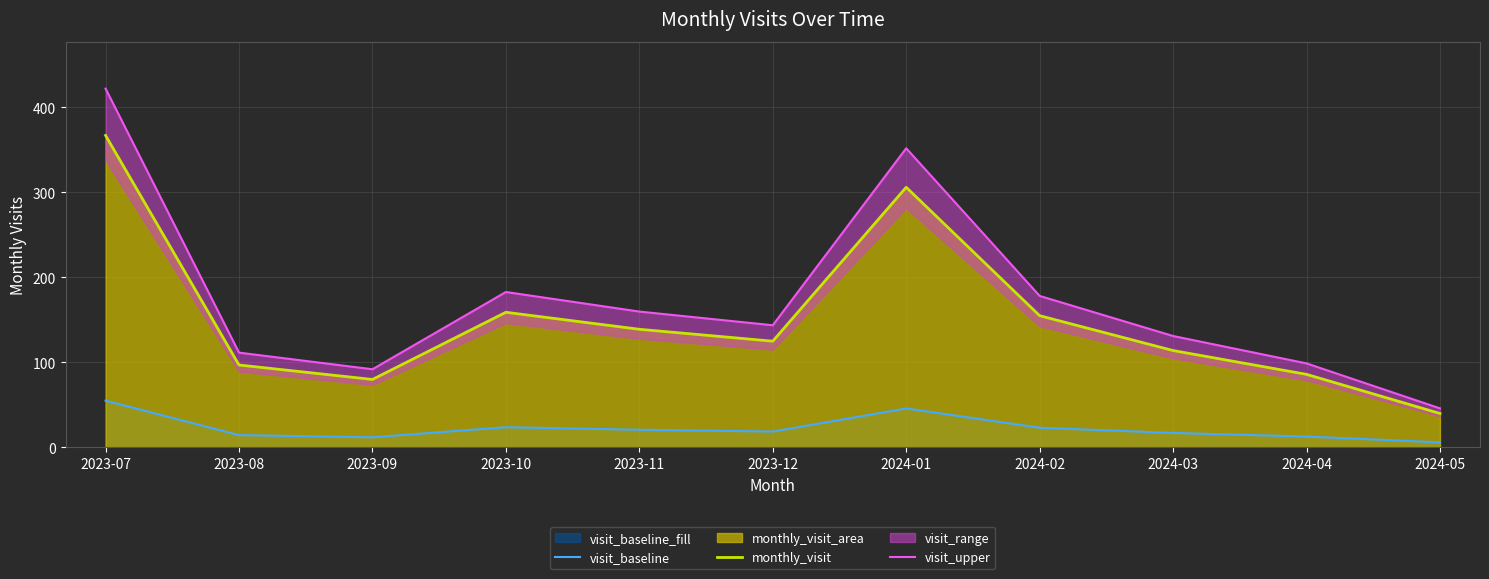

Is the value of visit_upper at 2023-11 greater than the value of monthly_visit at 2023-09?

Yes